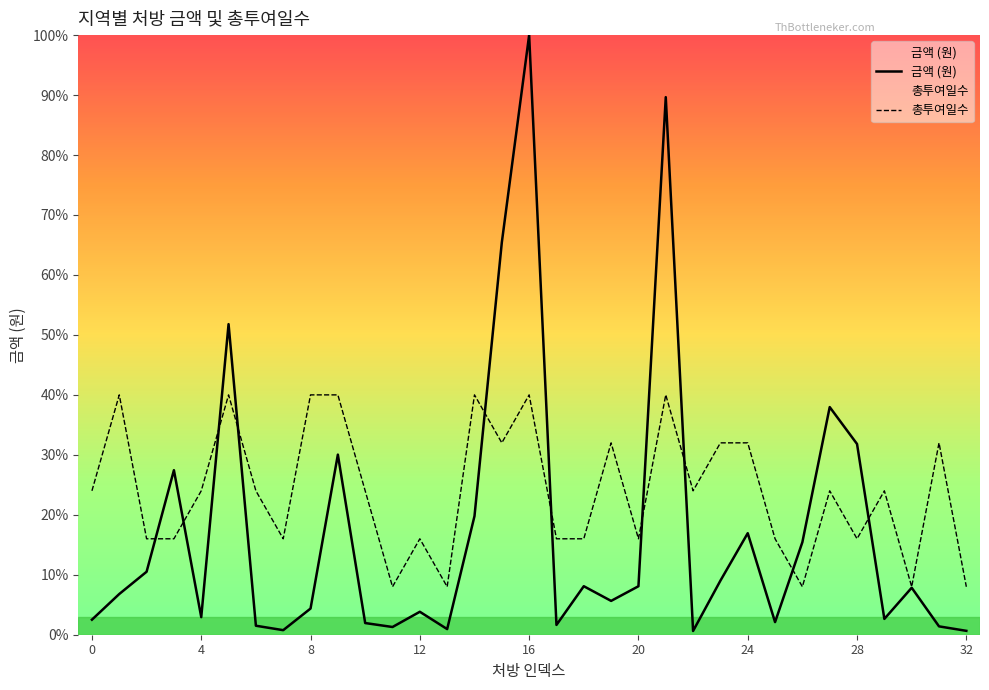

At how many categories does at least one series exceed 68860?

2